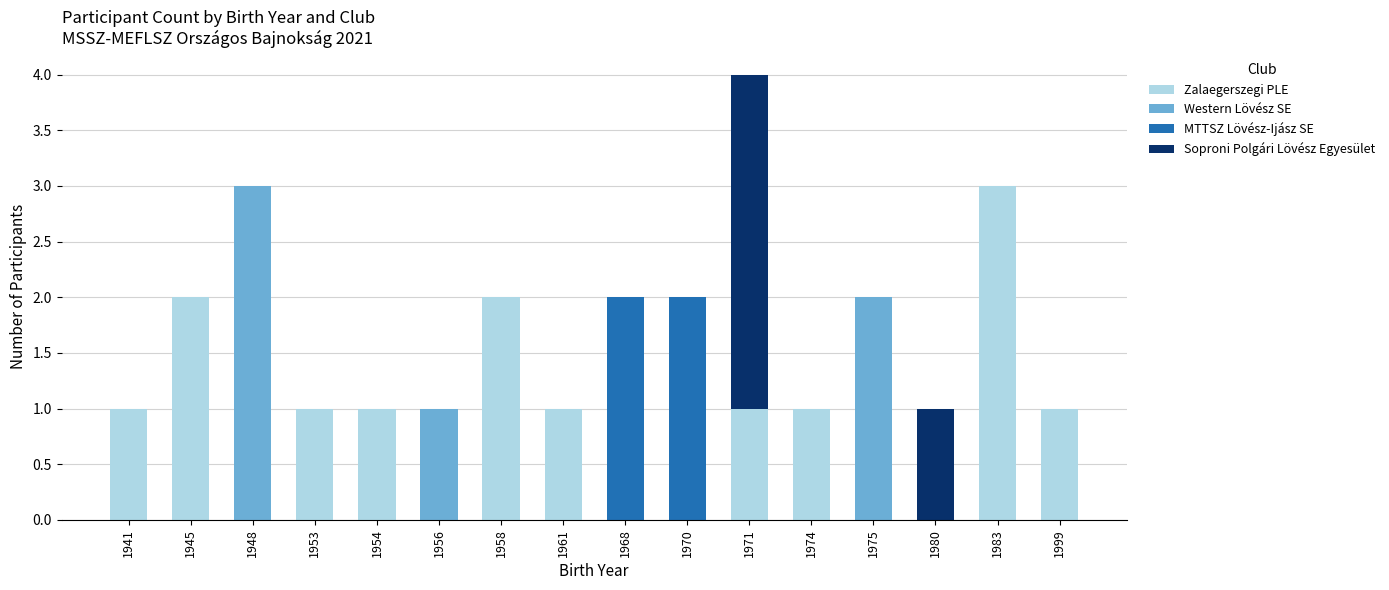

How many series are shown in this chart?

4